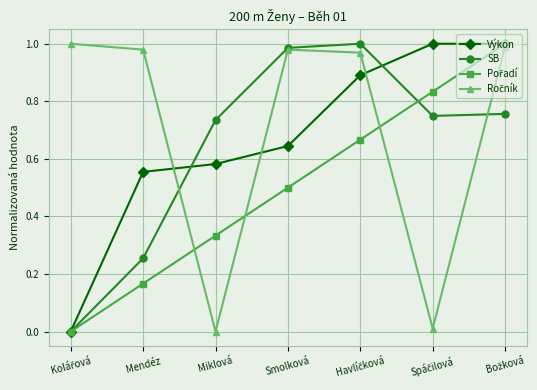

How many categories are shown in the chart?

7